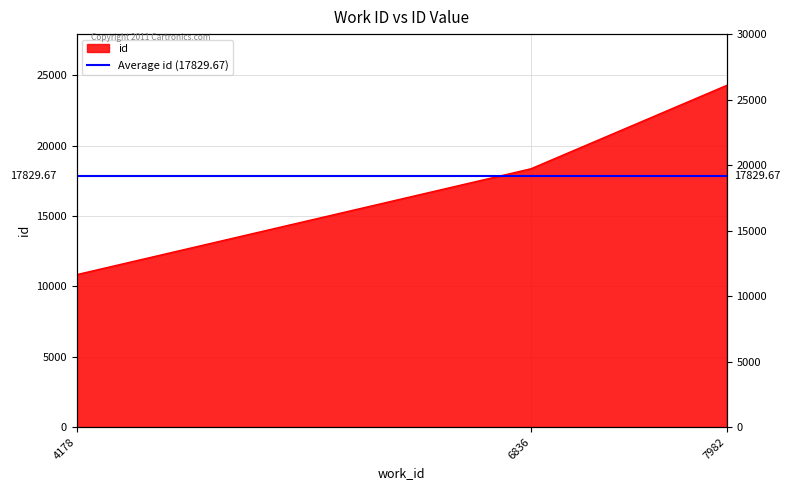

How many values are below 18361?

1